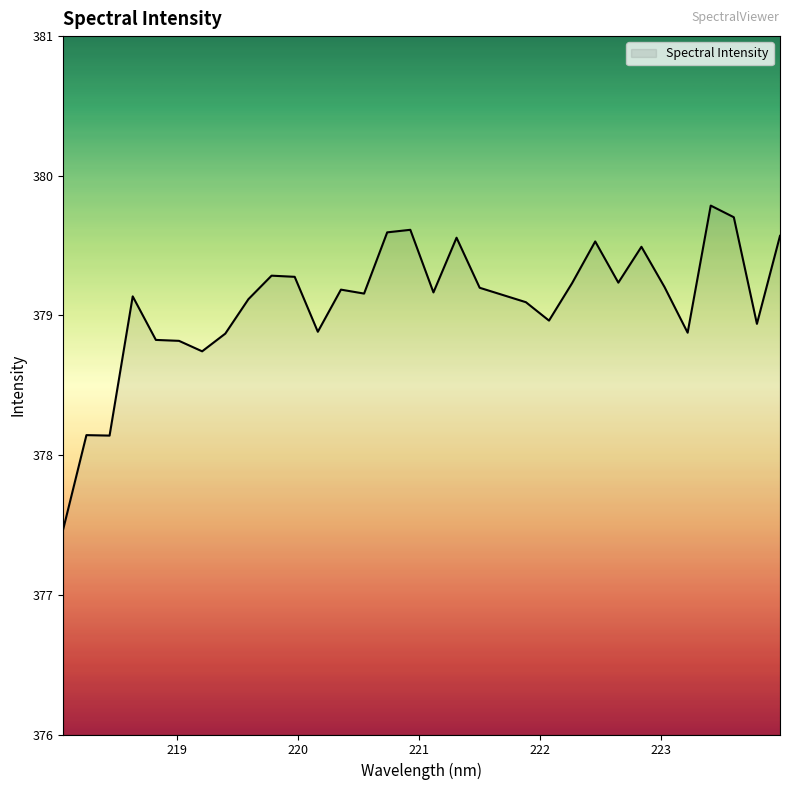

What is the difference between the maximum and minimum values?

2.3